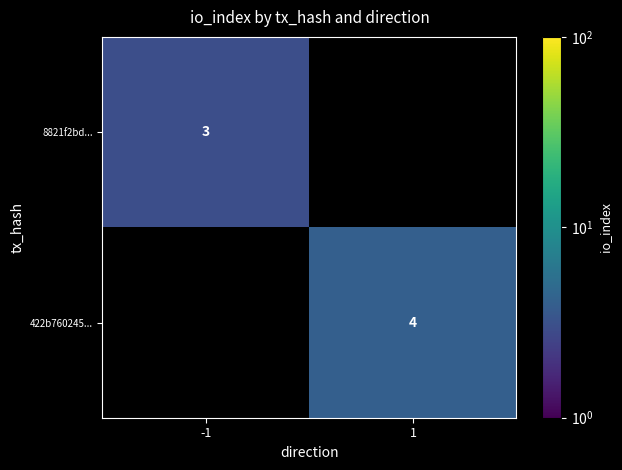

Is it true that 8821f2bd... equals 3 at -1?

True